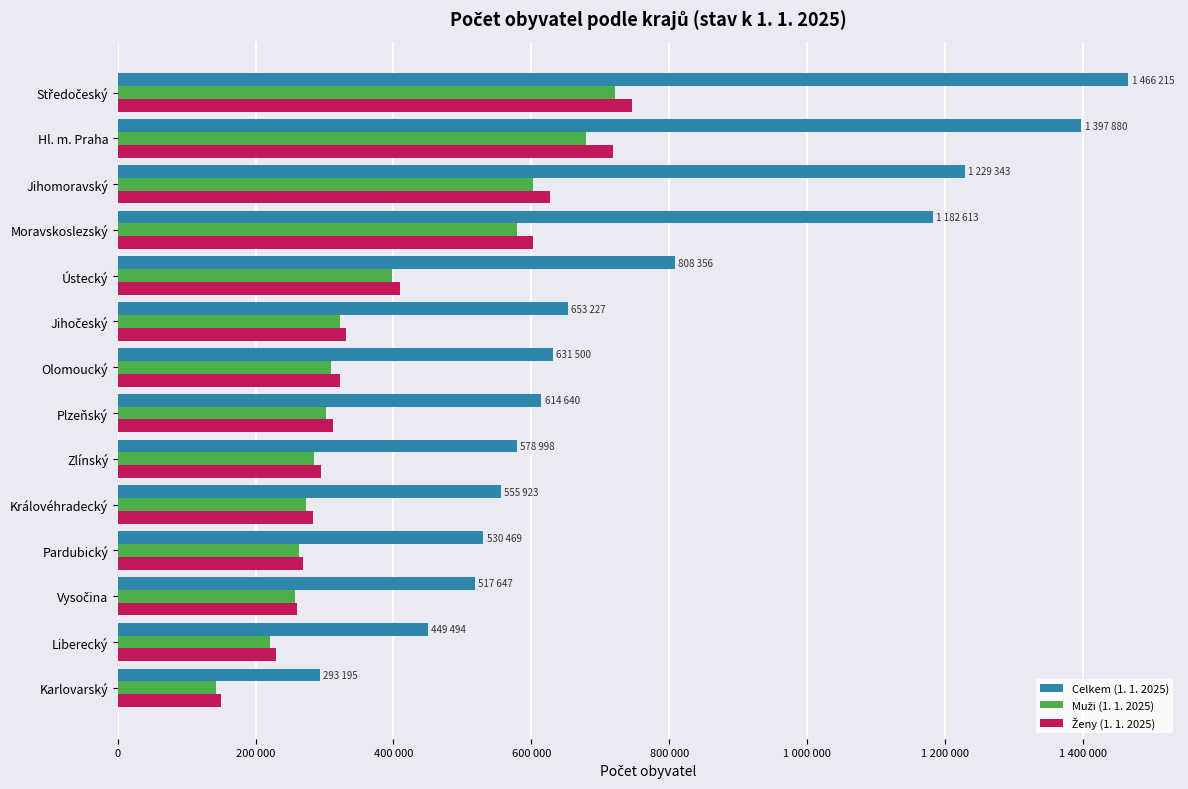

List the series in order of their peak value, highest first.

Celkem (1. 1. 2025), Ženy (1. 1. 2025), Muži (1. 1. 2025)